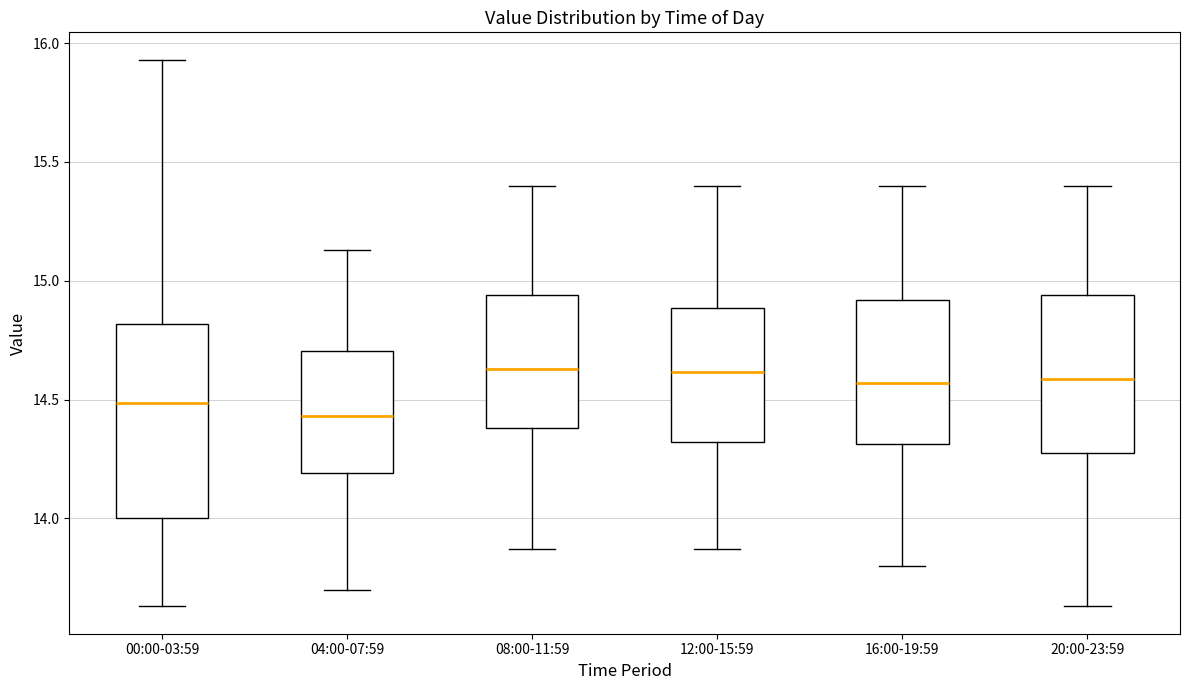

Reading left to right, read every box against the y-axis: the position of its median line, the range the box covers, and the ends of its whiskers. The values are not printed on the chart, so give them approximately, as read against the axis.

00:00-03:59: median 14.50, box 14.00 to 14.80, whiskers 13.65 to 15.95
04:00-07:59: median 14.45, box 14.20 to 14.70, whiskers 13.70 to 15.15
08:00-11:59: median 14.65, box 14.40 to 14.95, whiskers 13.85 to 15.40
12:00-15:59: median 14.60, box 14.30 to 14.90, whiskers 13.85 to 15.40
16:00-19:59: median 14.55, box 14.30 to 14.90, whiskers 13.80 to 15.40
20:00-23:59: median 14.60, box 14.30 to 14.95, whiskers 13.65 to 15.40